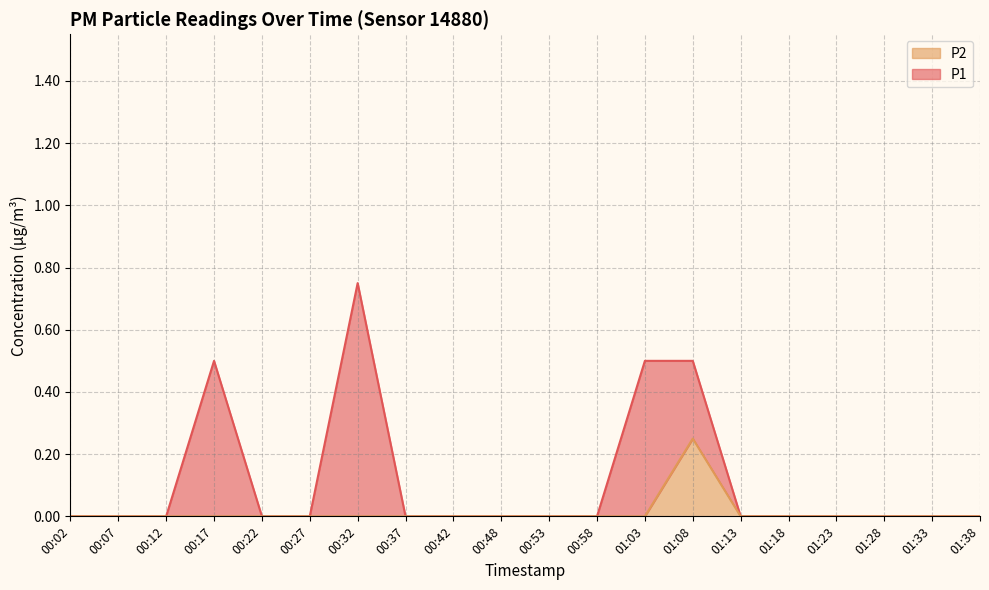

What is the label of the 4th point from the left?

00:17